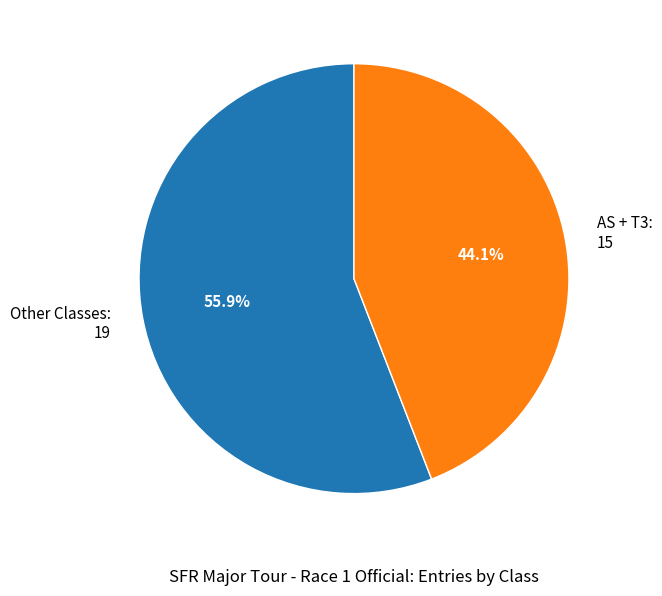

What is the ratio of the value at AS + T3: 15 to the value at Other Classes: 19?

0.8